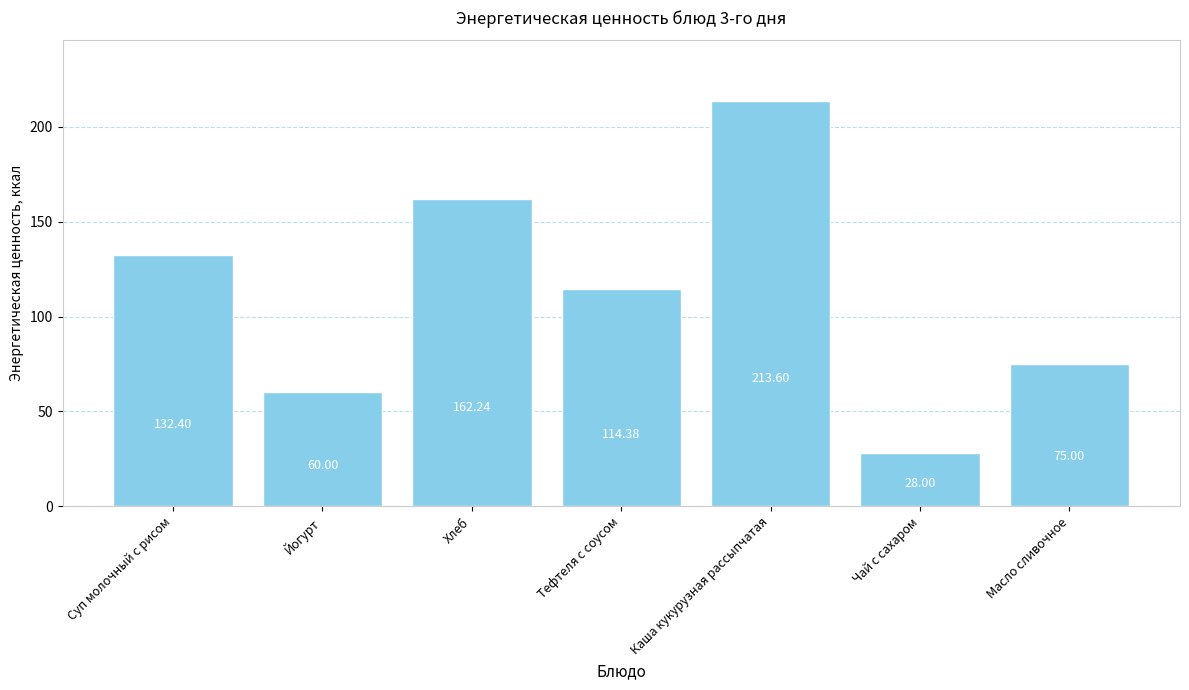

Which has a higher value, Йогурт or Хлеб?

Хлеб